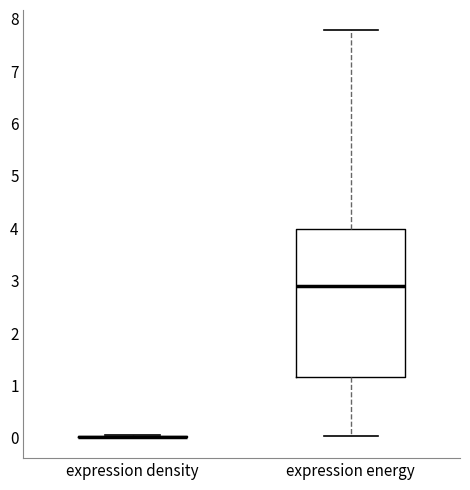

Comparing the boxes themselves (not the whiskers), which one is the tallest?

expression energy